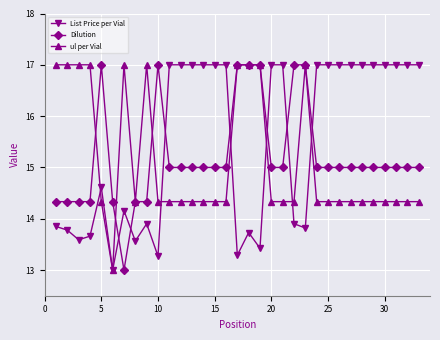

What is the value of the List Price per Vial point at the 30th from the left?

17.0